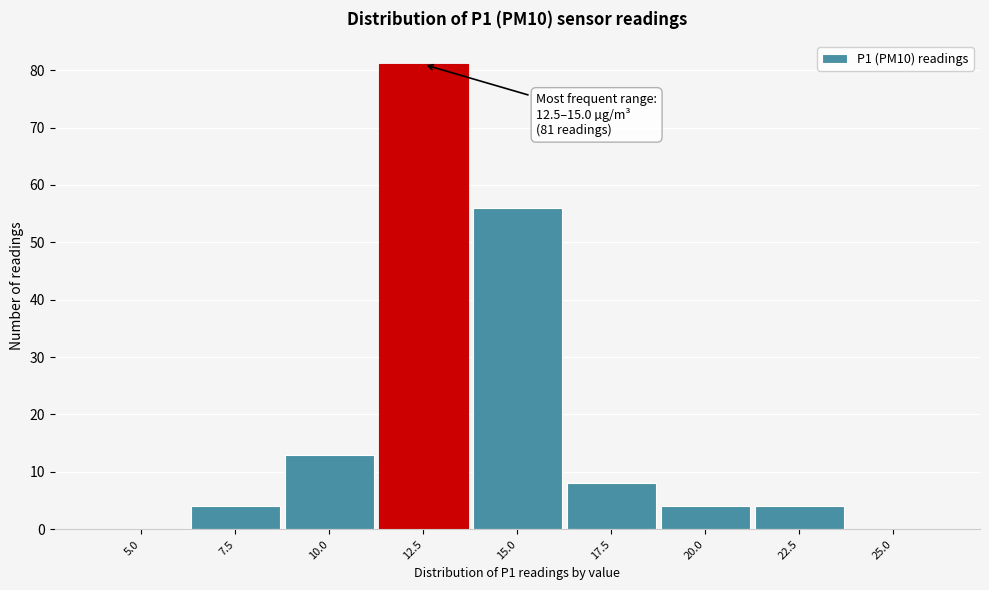

Reading left to right, what are all the values shown in this chart?

5.0=0	7.5=4	10.0=13	12.5=81	15.0=56	17.5=8	20.0=4	22.5=4	25.0=0